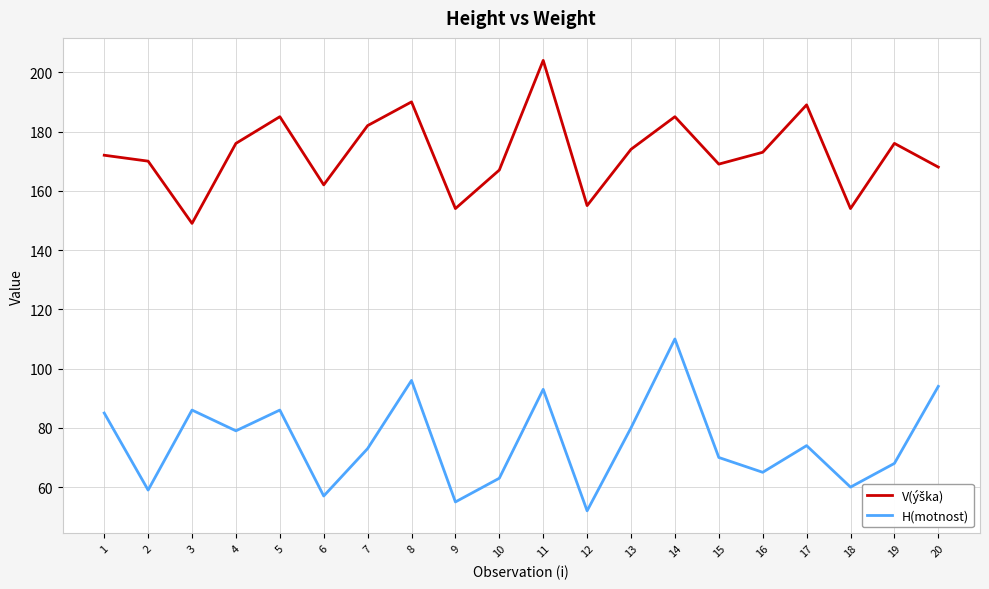

What is the total value across all series at 10?

230